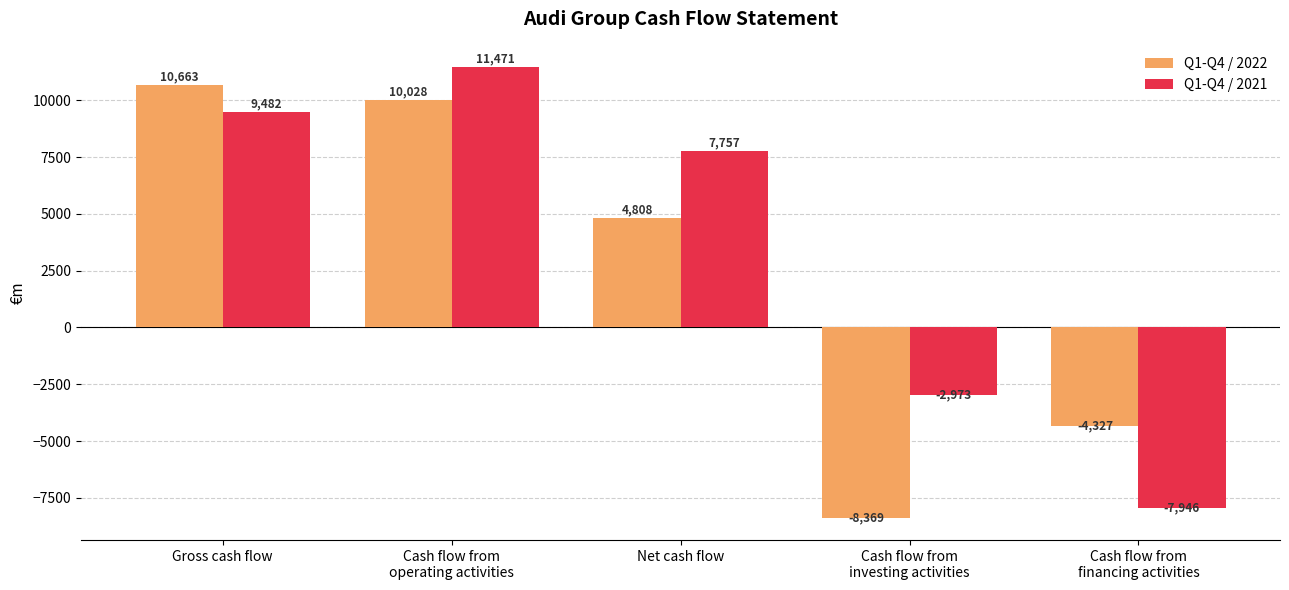

Read the Q1-Q4 / 2022 value at Gross cash flow.

10663